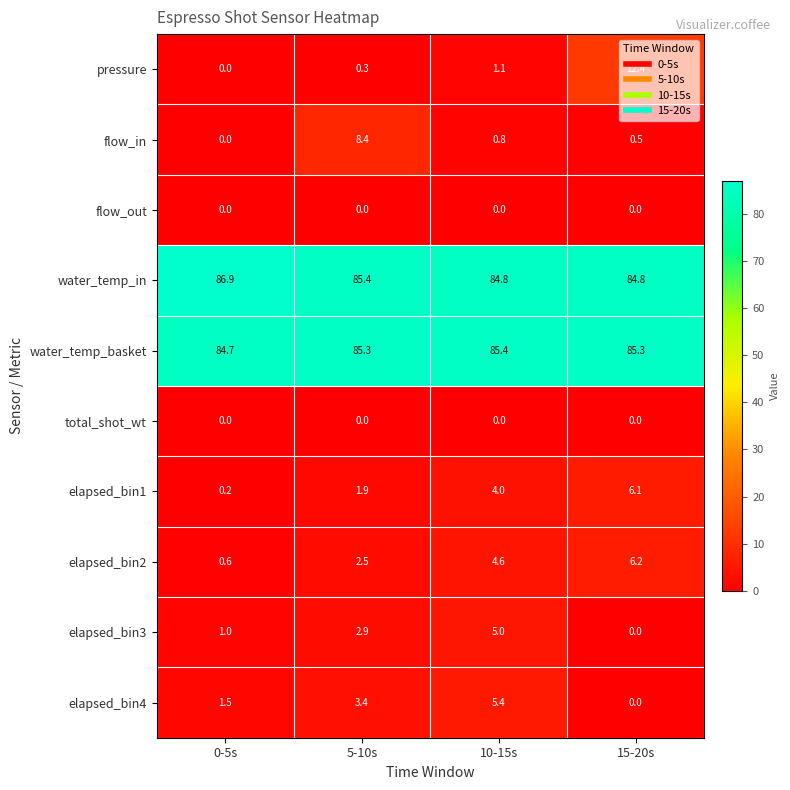

Between 10-15s and 15-20s, which series saw the biggest shift?

pressure